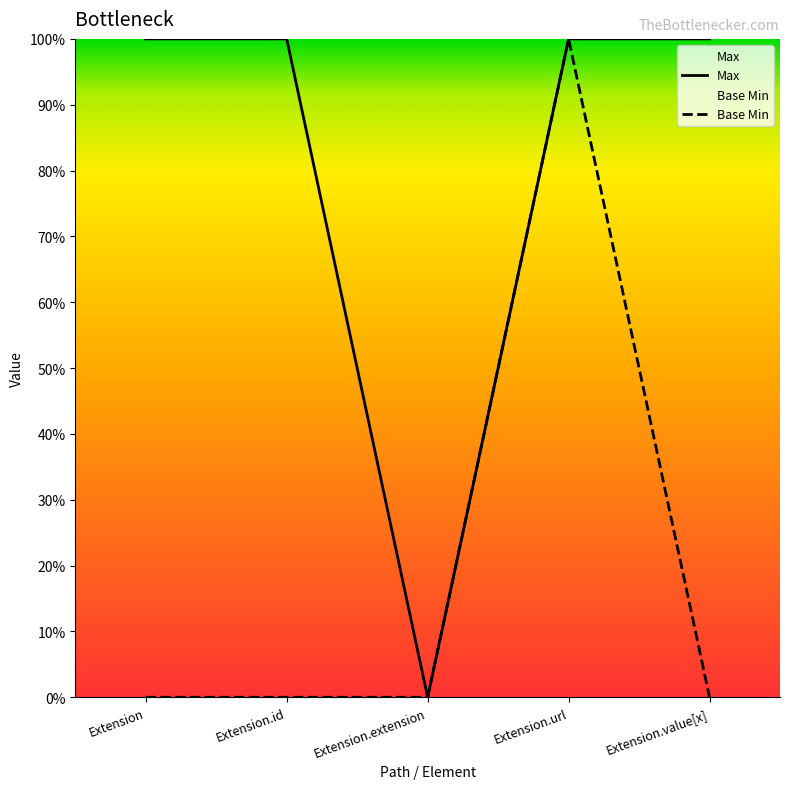

Does the chart display data point markers on the line(s)?

No